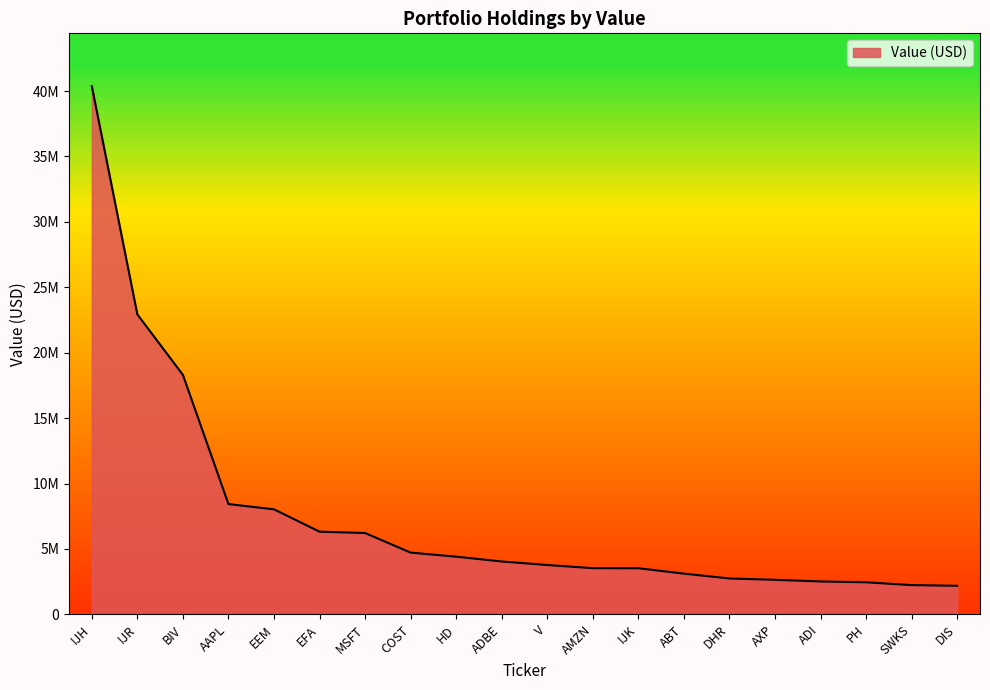

Does the chart display data point markers on the line(s)?

No